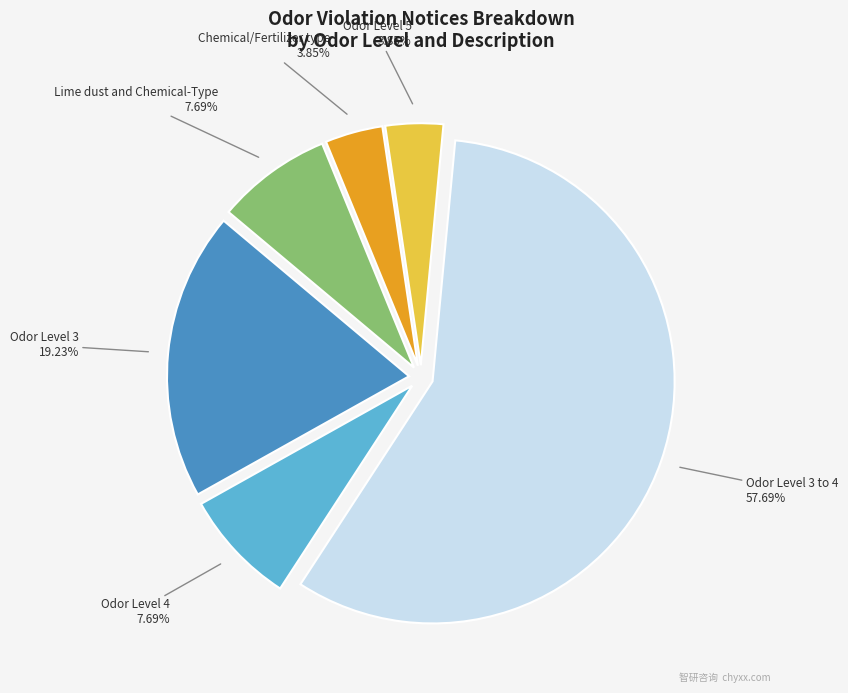

To the nearest percent, what is the combined percentage of Odor Level 3 to 4 and Odor Level 5?

62%